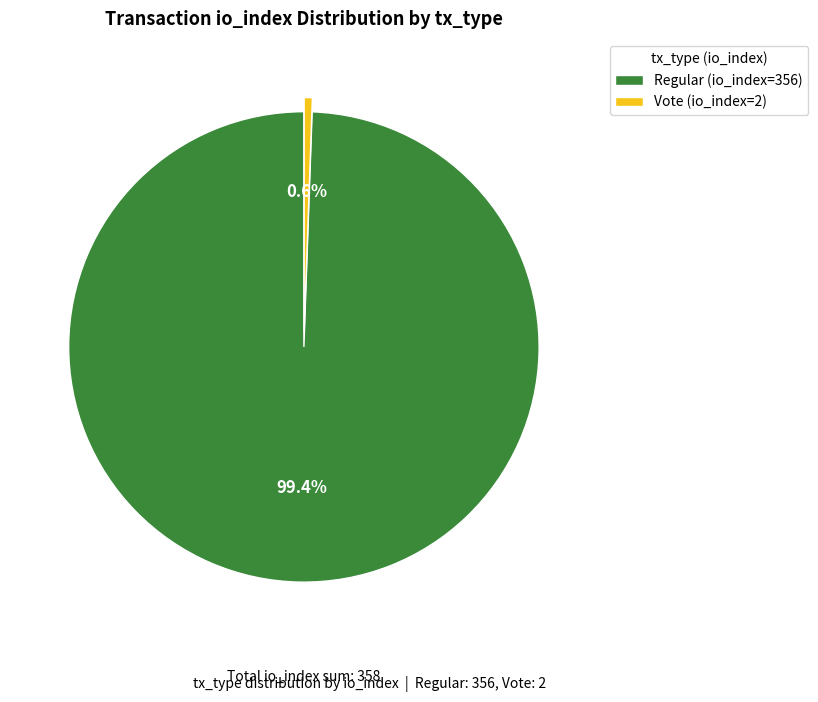

How much of the chart is everything except Regular (io_index=356)?

0.6%